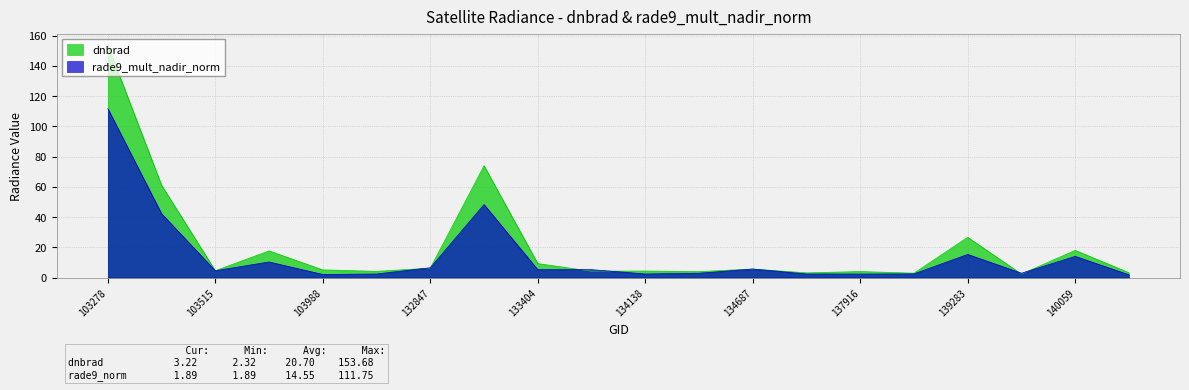

At which category is the sum across all series the highest?

103278